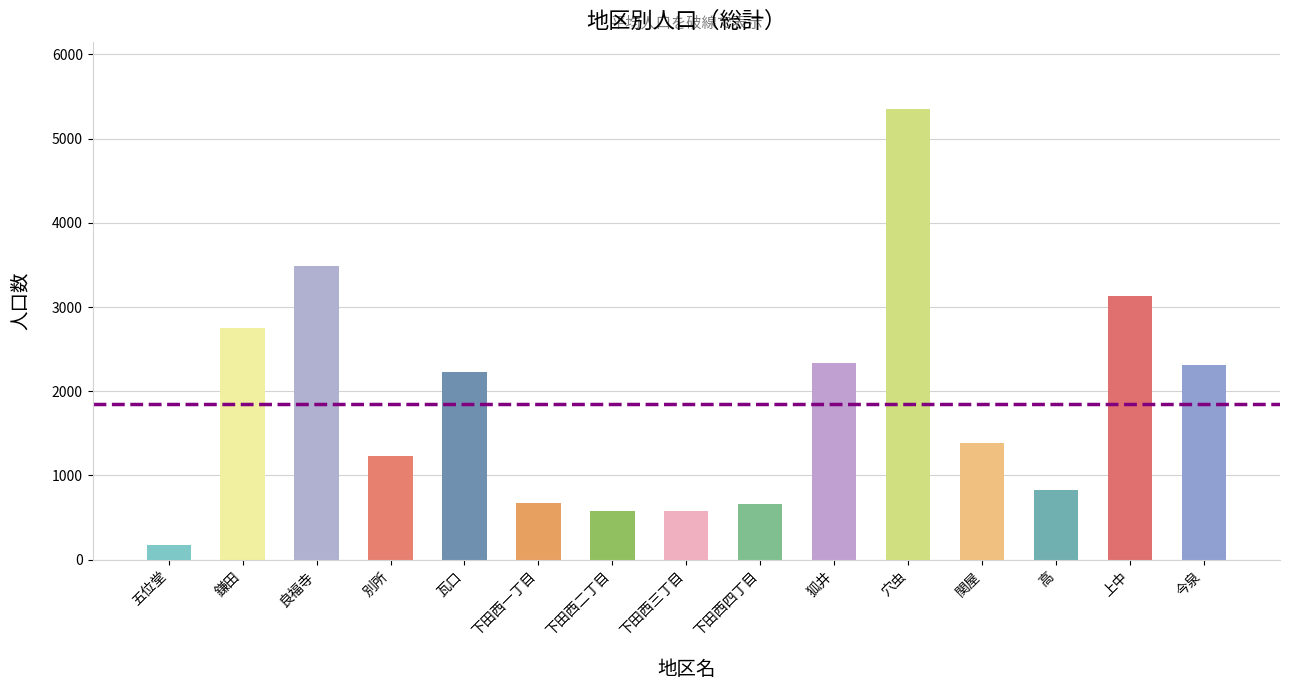

How many distinct data groups are displayed?

1